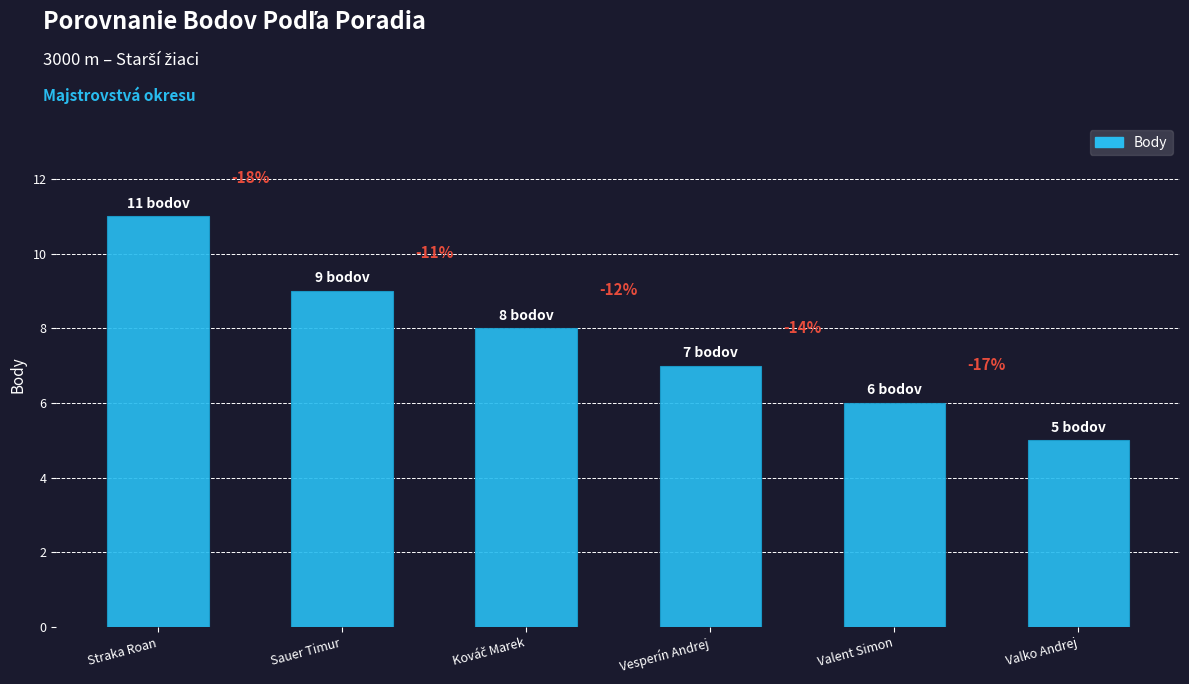

What is the difference between the maximum and minimum values?

6